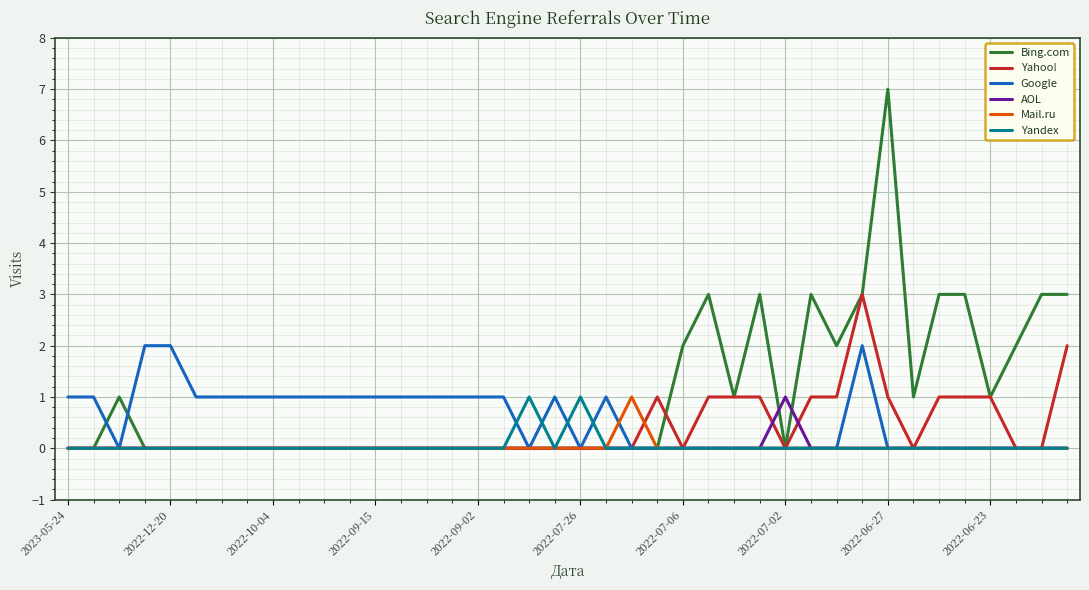

Which series has the largest total across all categories?

Bing.com